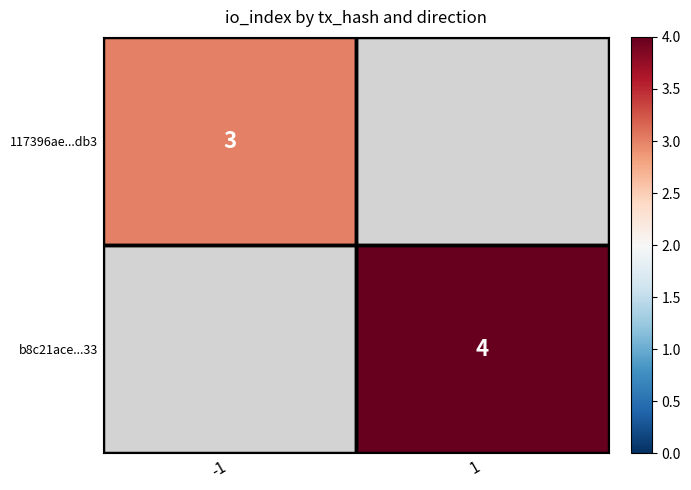

The b8c21ace...33 series shows 4 at 1. True or false?

True